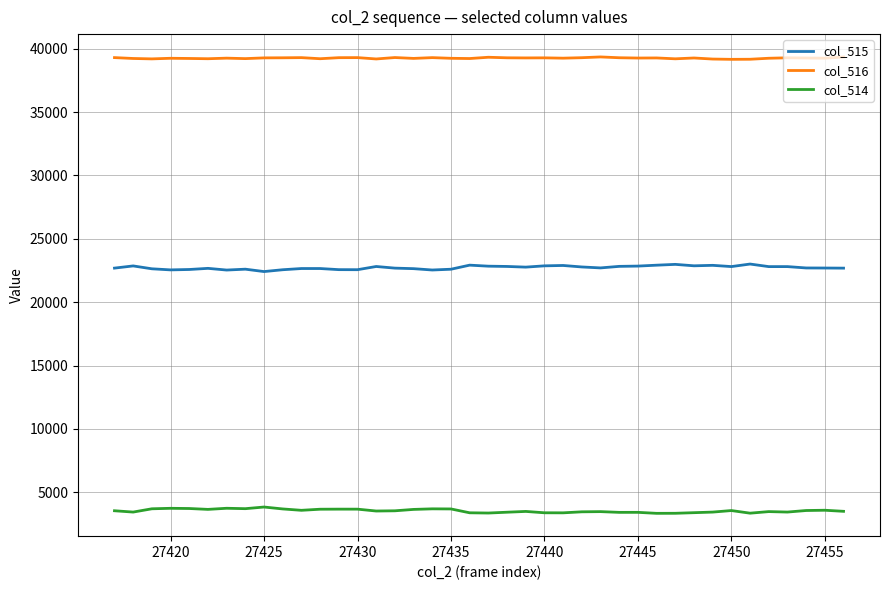

What is the lowest value of the col_516 series?

39161